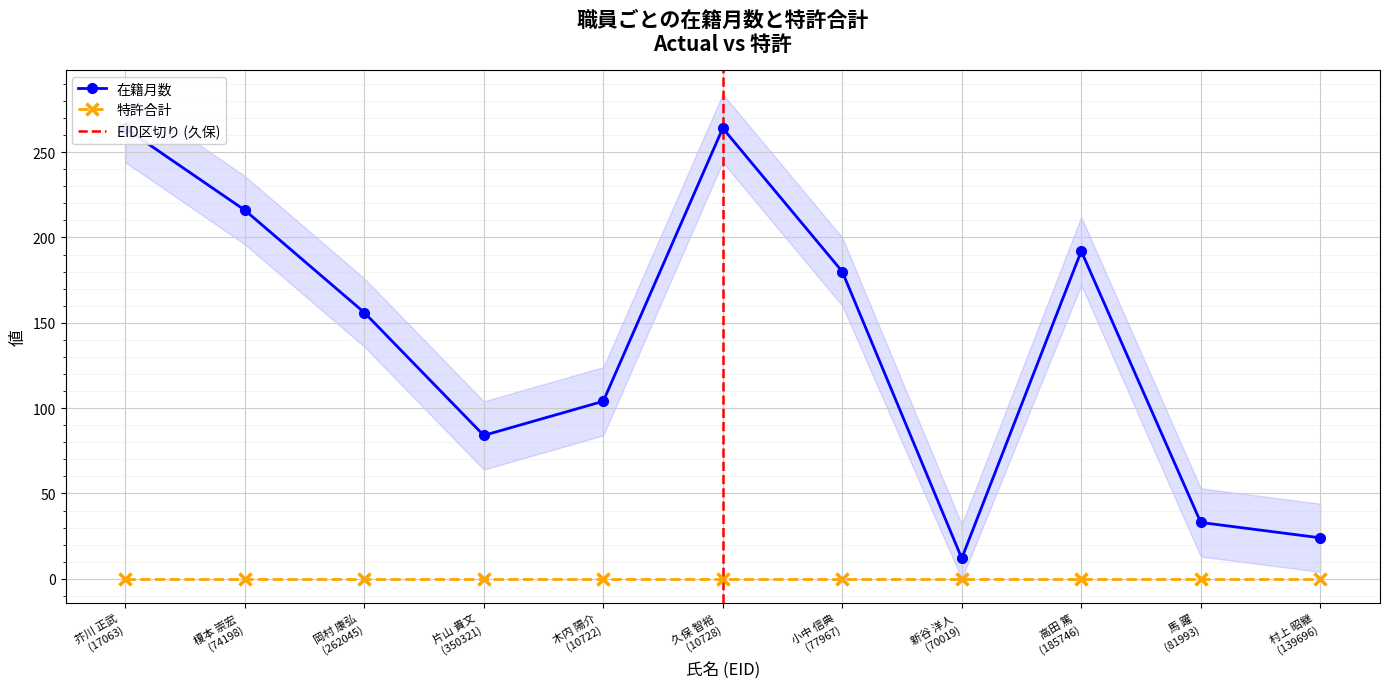

Rank the categories by value from lowest to highest.

新谷 洋人 (70019), 村上 昭継 (139696), 馬 躍 (81993), 片山 貴文 (350321), 木内 陽介 (10722), 岡村 康弘 (262045), 小中 信典 (77967), 高田 篤 (185746), 榎本 崇宏 (74198), 芥川 正武 (17063), 久保 智裕 (10728)